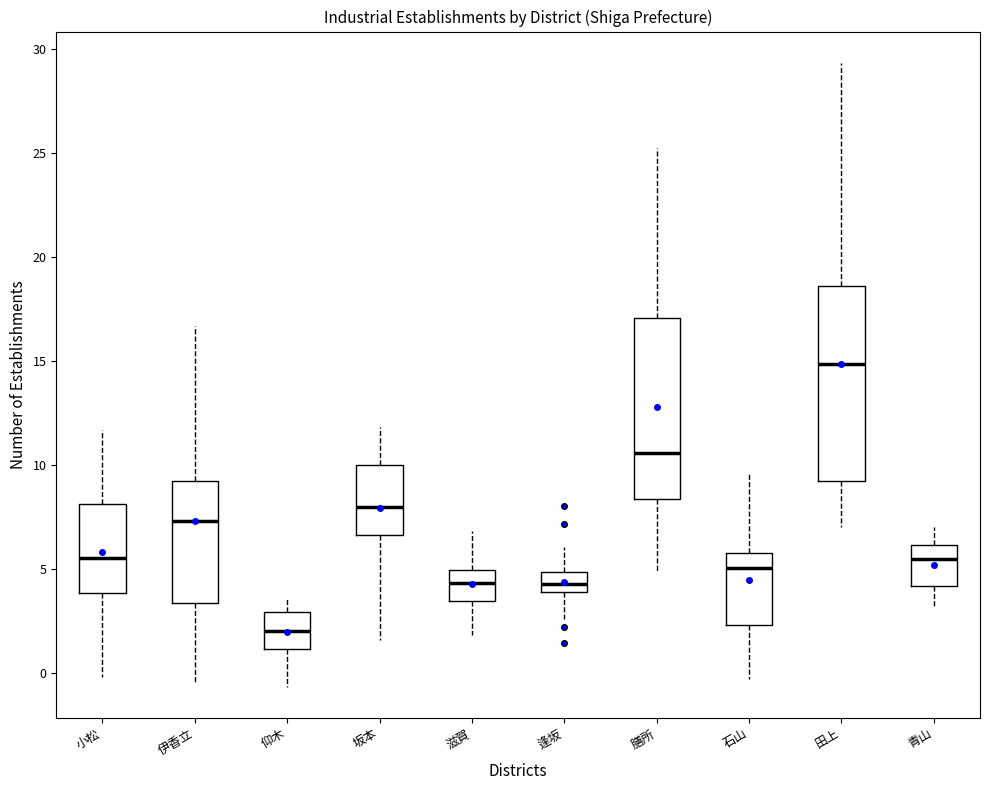

Where is the lower edge of the box for 坂本 on the y-axis? The values are not printed on the chart, so give them approximately, as read against the axis.

6.5